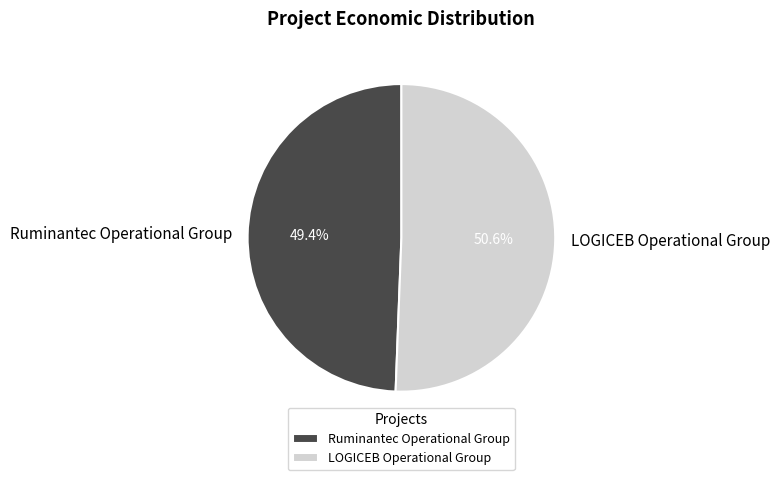

To the nearest percent, what is the difference between the Ruminantec Operational Group and LOGICEB Operational Group slice percentages?

1%